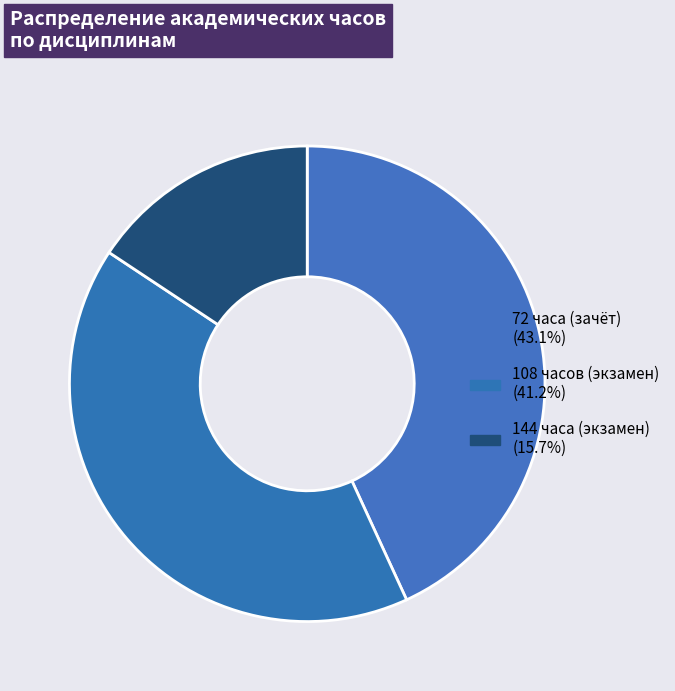

Count the number of slices in the pie.

3